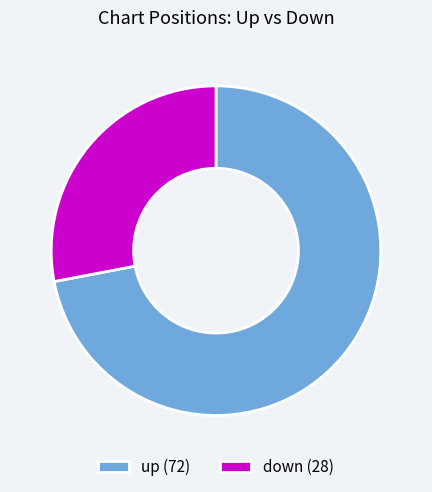

Does up account for over 50% of the chart?

Yes